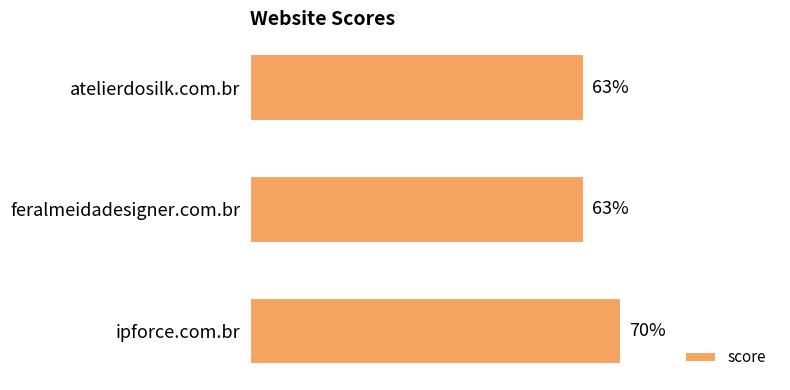

Which category has the highest value across all series?

ipforce.com.br